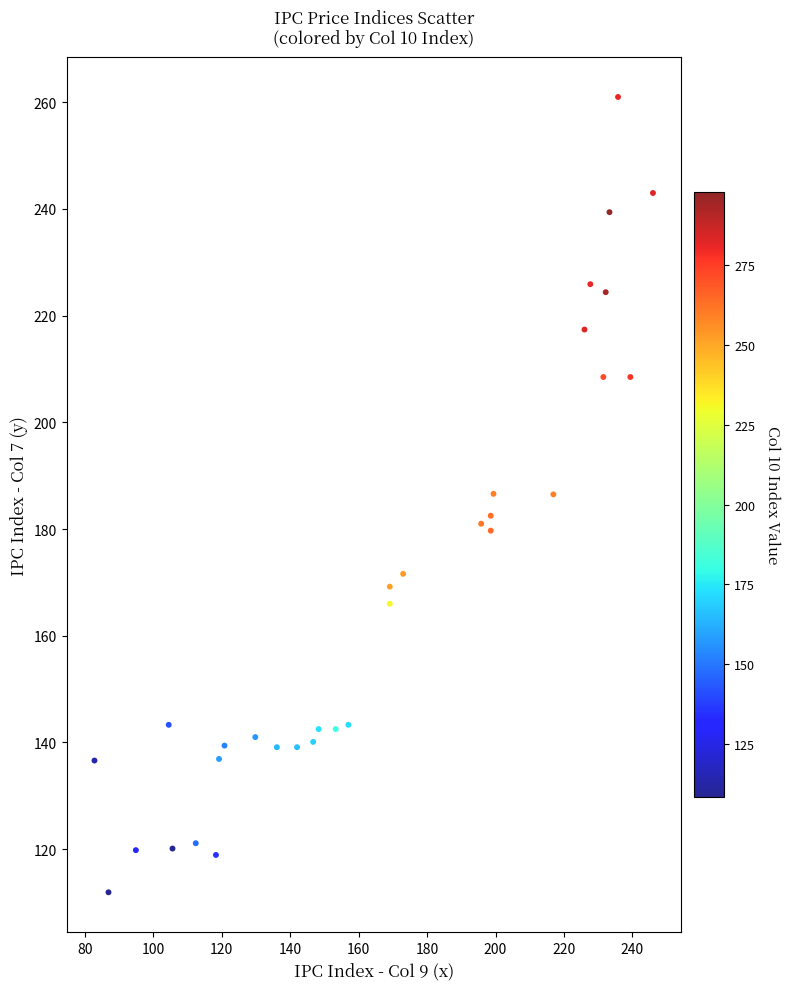

What is the range of X values (max minus min)?

163.2